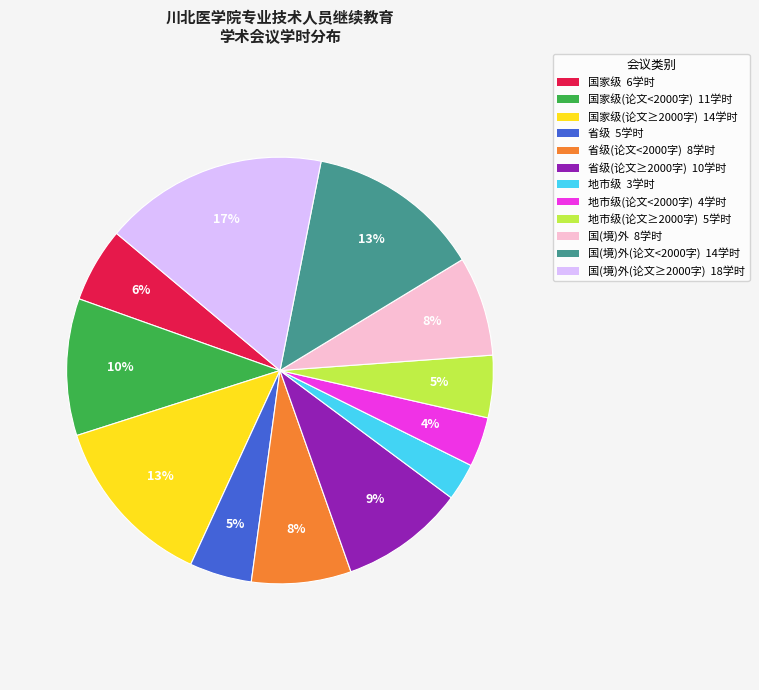

To the nearest percent, what is the difference between the largest and smallest slice percentages?

14%